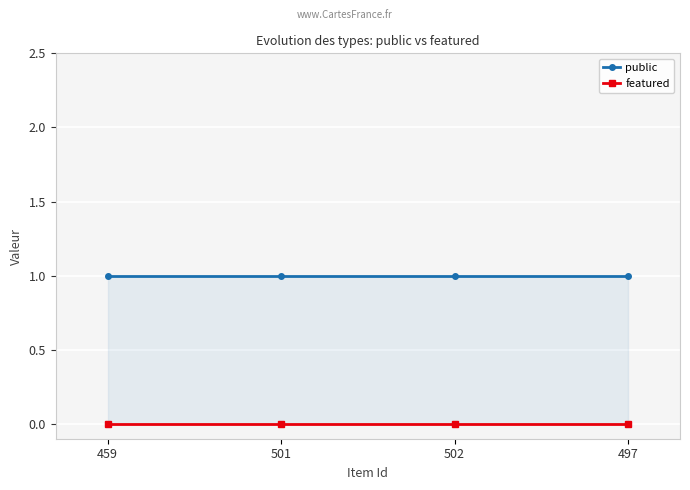

Is the value of public at 501 greater than the value of featured at 501?

Yes